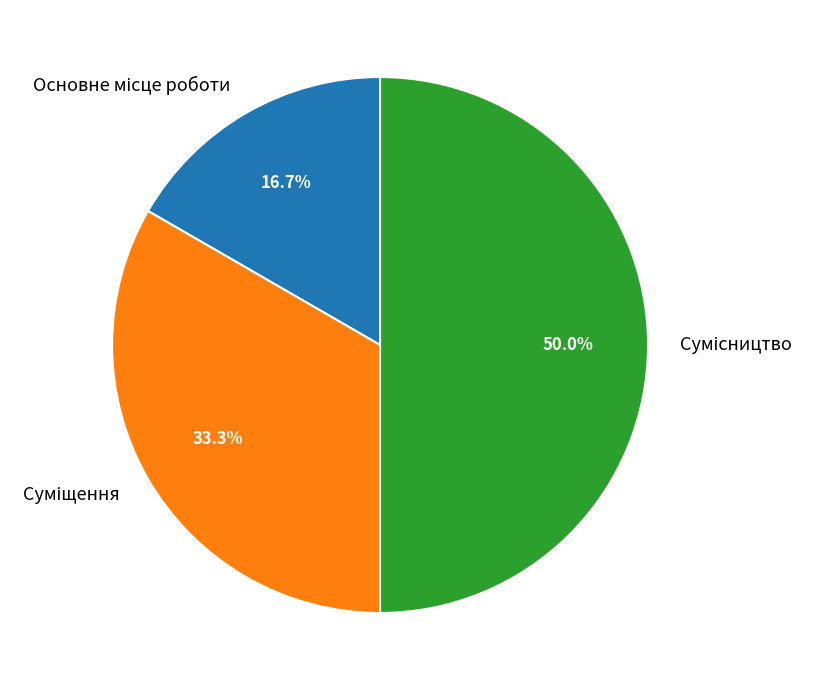

How many segments does this pie chart have?

3